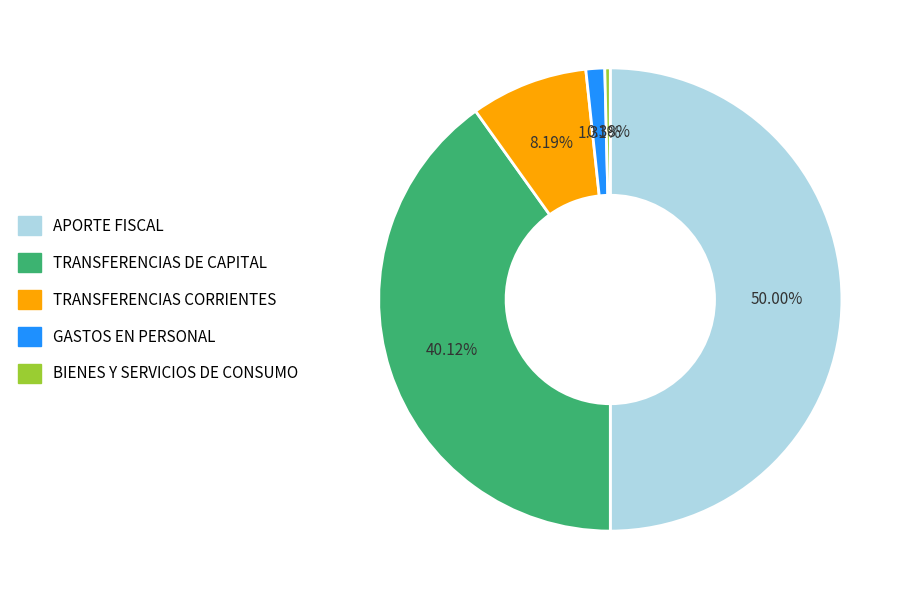

To the nearest percent, what percentage of the pie is TRANSFERENCIAS DE CAPITAL?

40%